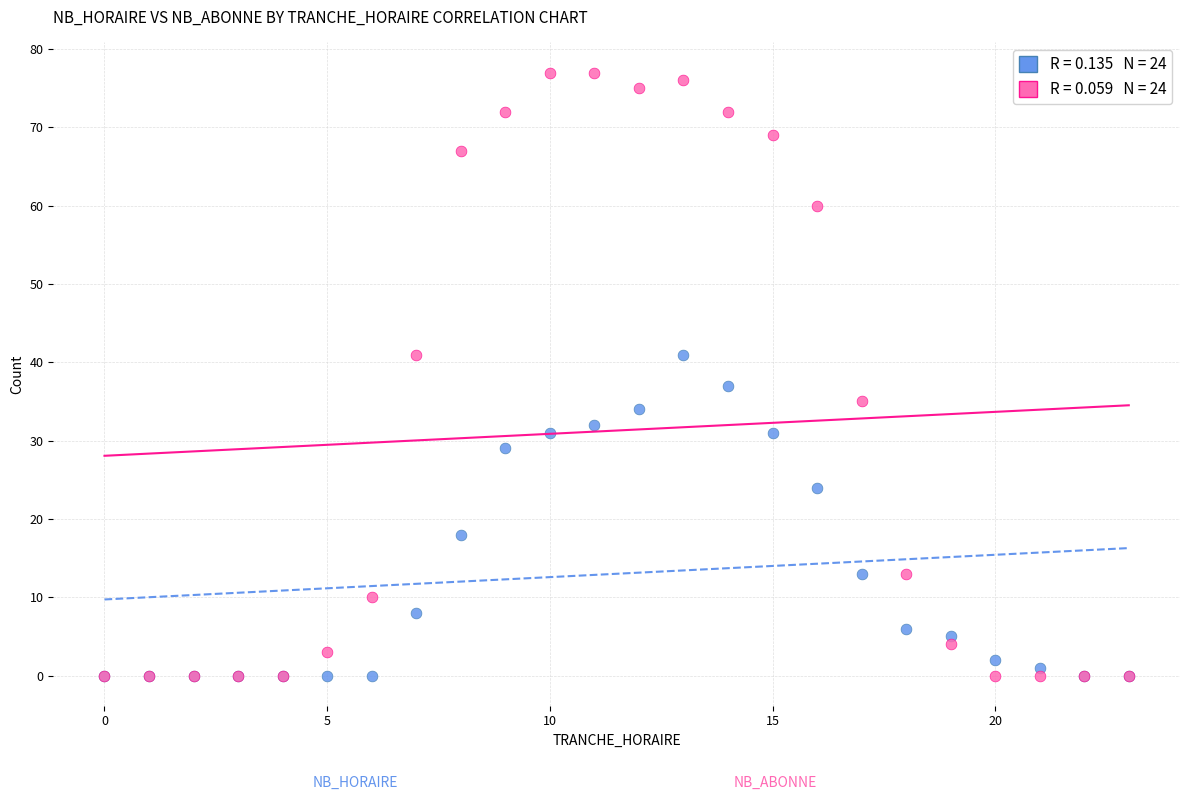

Across all series, what Y value is closest to 38?

37